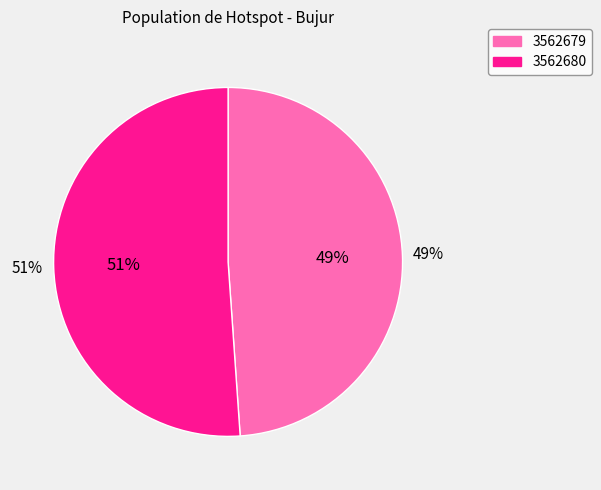

Does 3562680 represent more than half of the total?

Yes